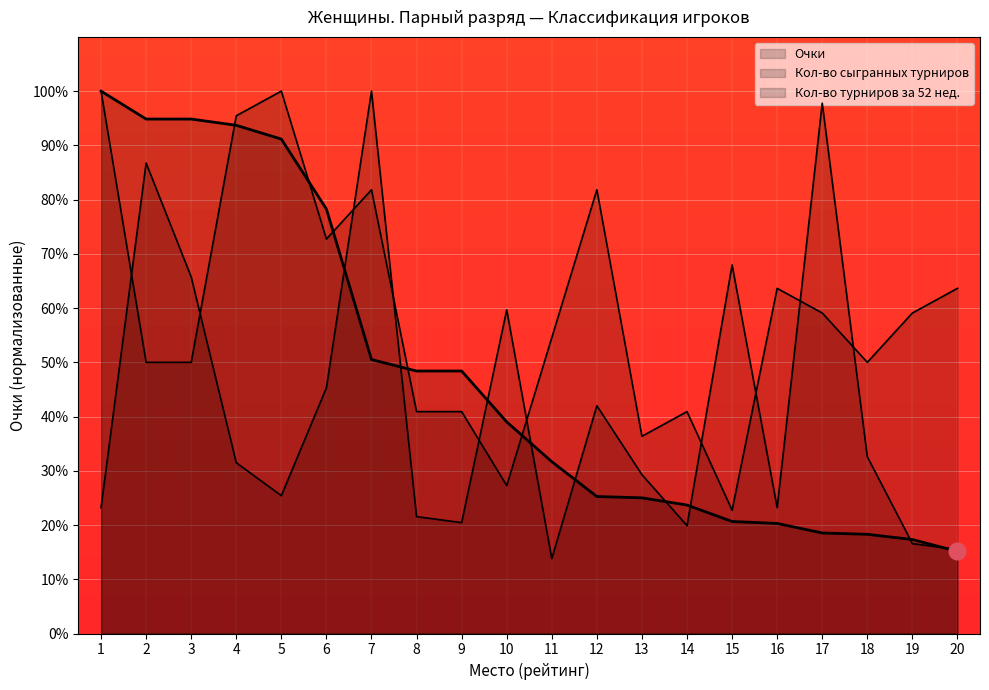

How many data points in Кол-во турниров за 52 нед. are less than 59?

10